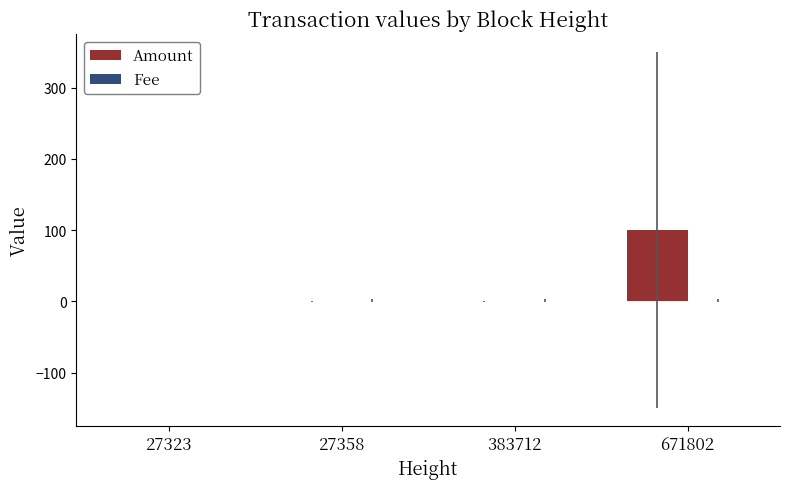

Are the bars grouped side by side (vs. stacked)?

Yes